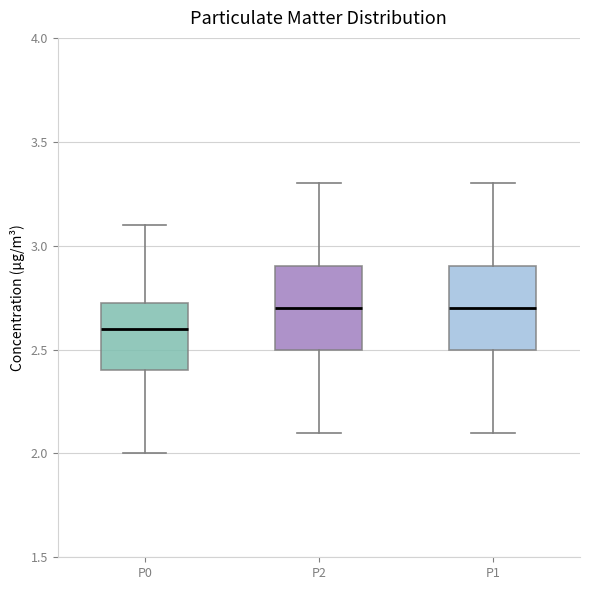

Reading left to right, read every box against the y-axis: the position of its median line, the range the box covers, and the ends of its whiskers. The values are not printed on the chart, so give them approximately, as read against the axis.

P0: median 2.60, box 2.40 to 2.75, whiskers 2.00 to 3.10
P2: median 2.70, box 2.50 to 2.90, whiskers 2.10 to 3.30
P1: median 2.70, box 2.50 to 2.90, whiskers 2.10 to 3.30